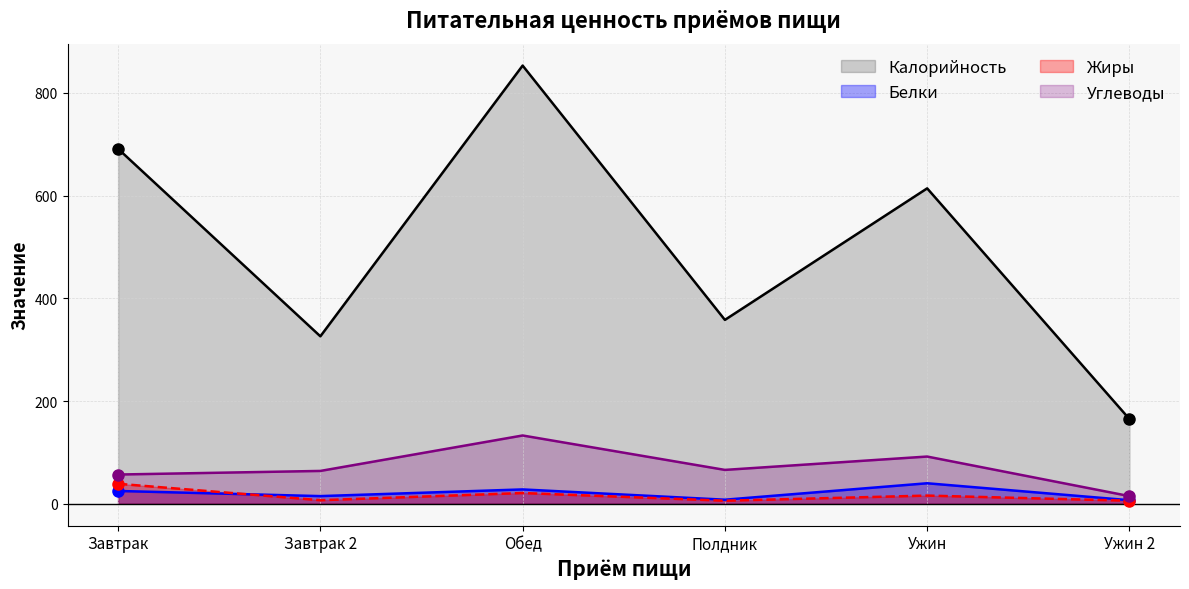

Which series has the largest total across all categories?

Калорийность